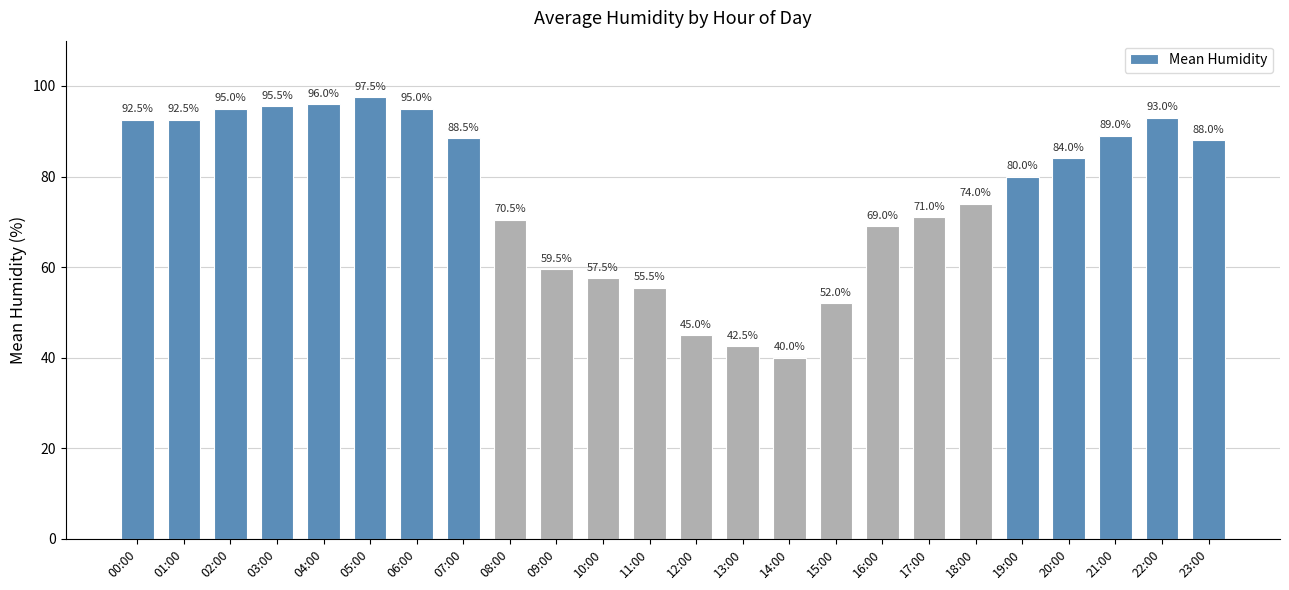

Reading left to right, list all the values displayed in this chart.

92.5	92.5	95.0	95.5	96.0	97.5	95.0	88.5	70.5	59.5	57.5	55.5	45.0	42.5	40.0	52.0	69.0	71.0	74.0	80.0	84.0	89.0	93.0	88.0